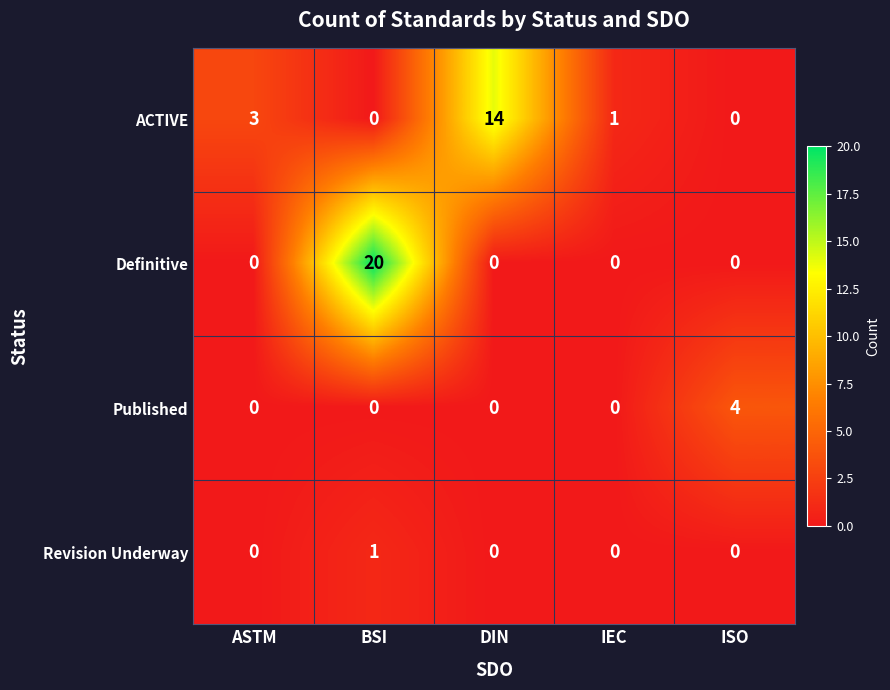

How many distinct data groups are displayed?

4